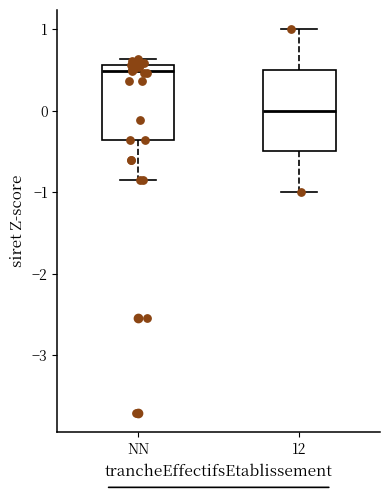

Where is the upper edge of the box for NN on the y-axis? The values are not printed on the chart, so give them approximately, as read against the axis.

0.6